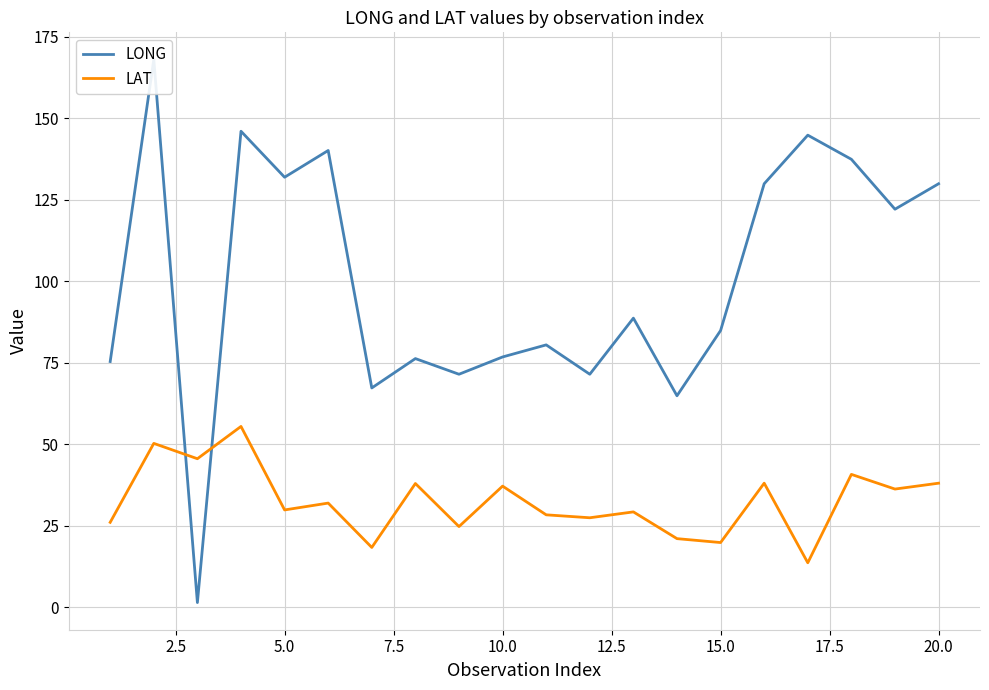

The LAT series shows 6.5 at 15.0. True or false?

False